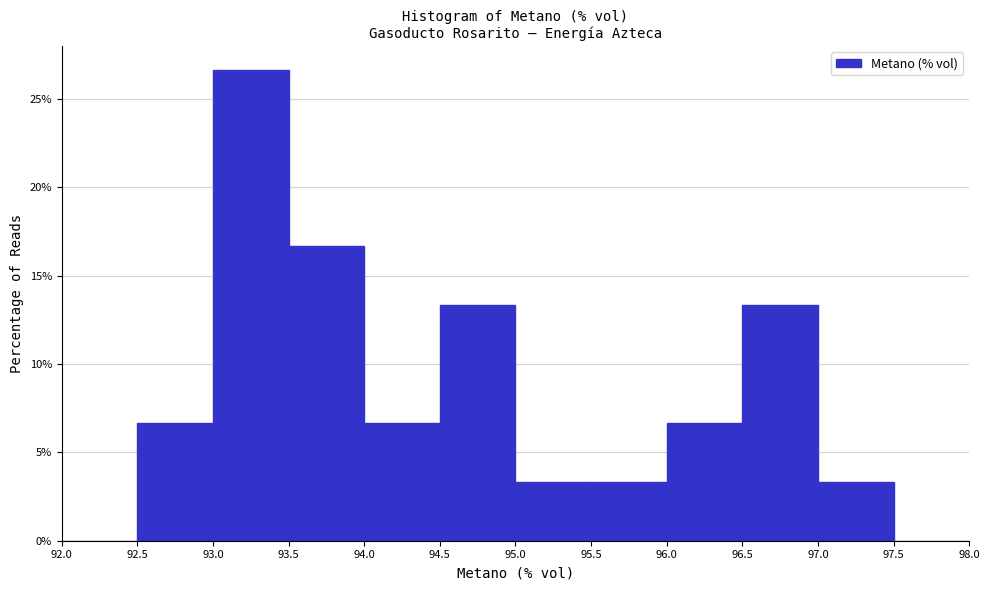

Reading left to right, transcribe this chart: for each bar, give the range it covers on the x-axis and its height. The values are not printed on the chart, so give them approximately, as read against the axis.

92.0 to 92.5: 0
92.5 to 93.0: 6.5
93.0 to 93.5: 26.5
93.5 to 94.0: 16.5
94.0 to 94.5: 6.5
94.5 to 95.0: 13.5
95.0 to 95.5: 3.5
95.5 to 96.0: 3.5
96.0 to 96.5: 6.5
96.5 to 97.0: 13.5
97.0 to 97.5: 3.5
97.5 to 98.0: 0